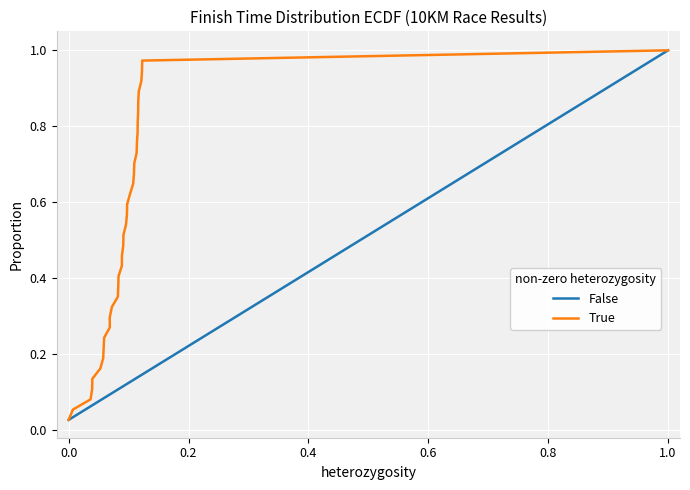

True or false: True has more than 2 points higher than both neighbors.

False